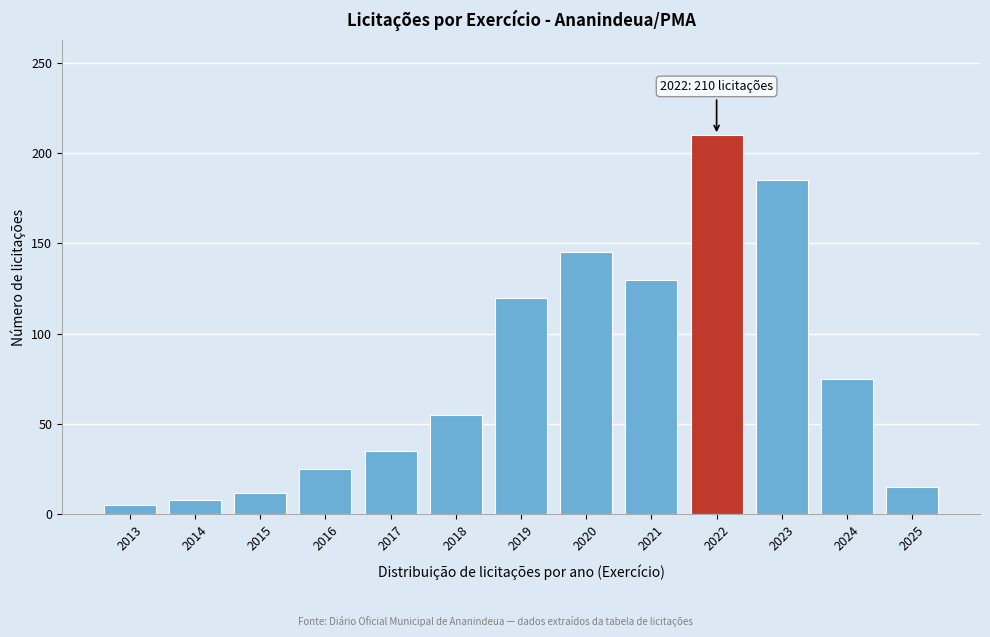

Reading right to left, transcribe all the data shown in this chart.

2025=15	2024=75	2023=185	2022=210	2021=130	2020=145	2019=120	2018=55	2017=35	2016=25	2015=12	2014=8	2013=5